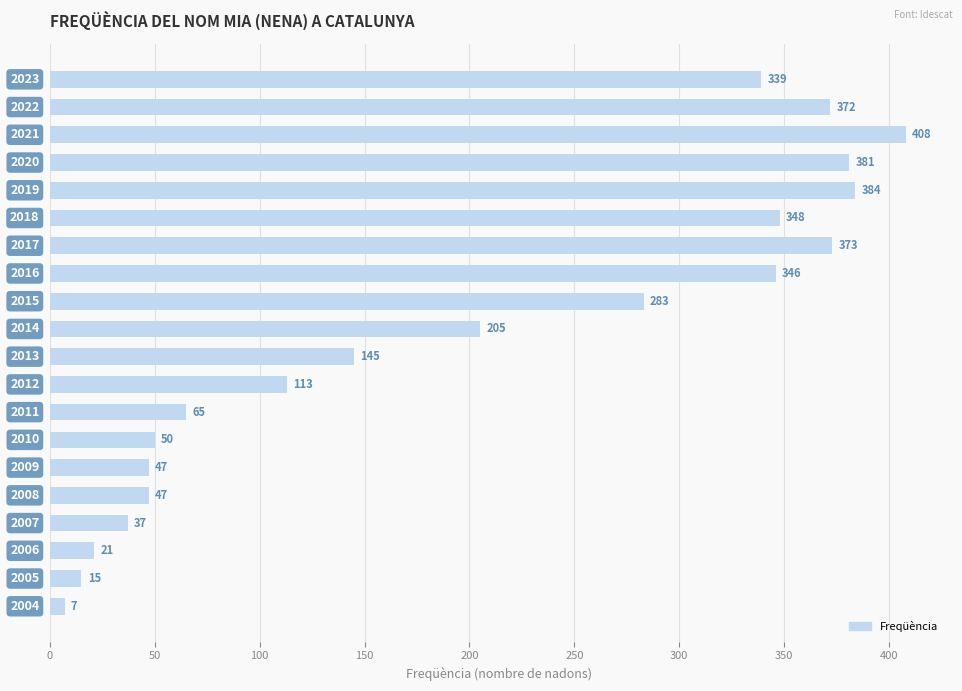

Does the chart contain stacked bars?

No